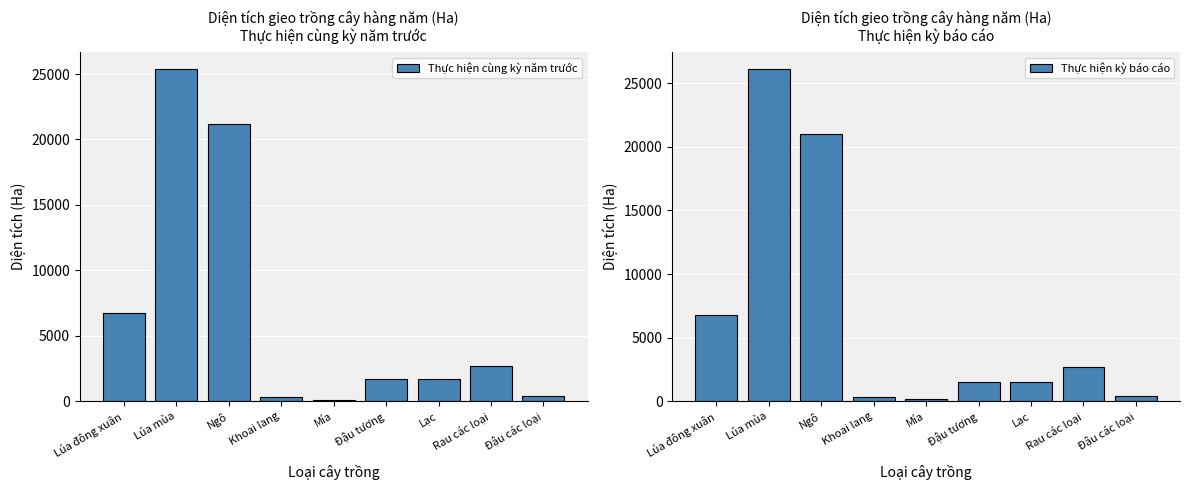

What are all the series names shown in the legend?

Thực hiện cùng kỳ năm trước, Thực hiện kỳ báo cáo